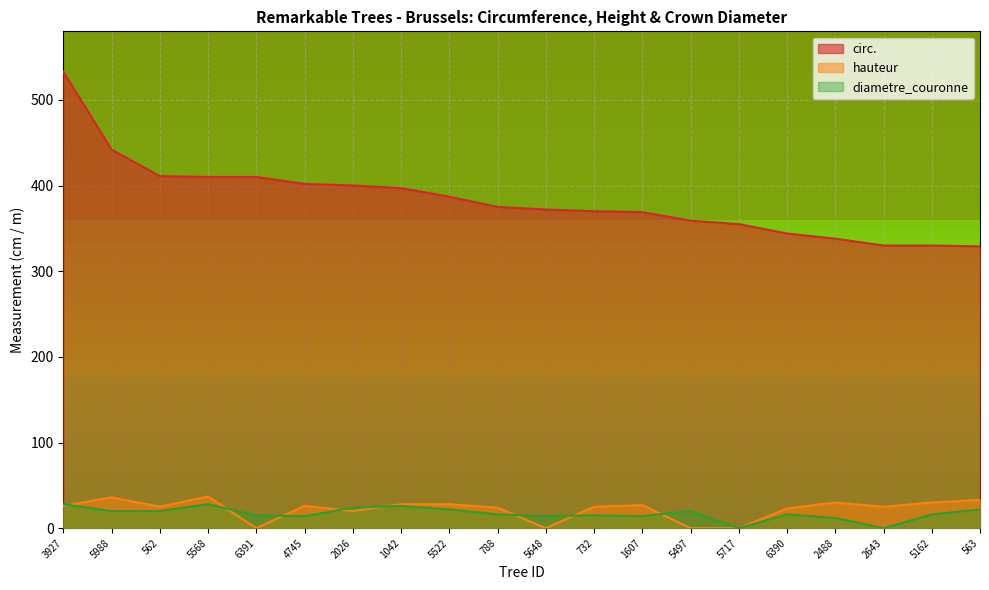

Rank the categories by diametre_couronne value from highest to lowest.

3927, 5568, 1042, 2026, 5522, 563, 5988, 562, 5497, 788, 6390, 5162, 6391, 732, 4745, 5648, 1607, 2488, 5717, 2643